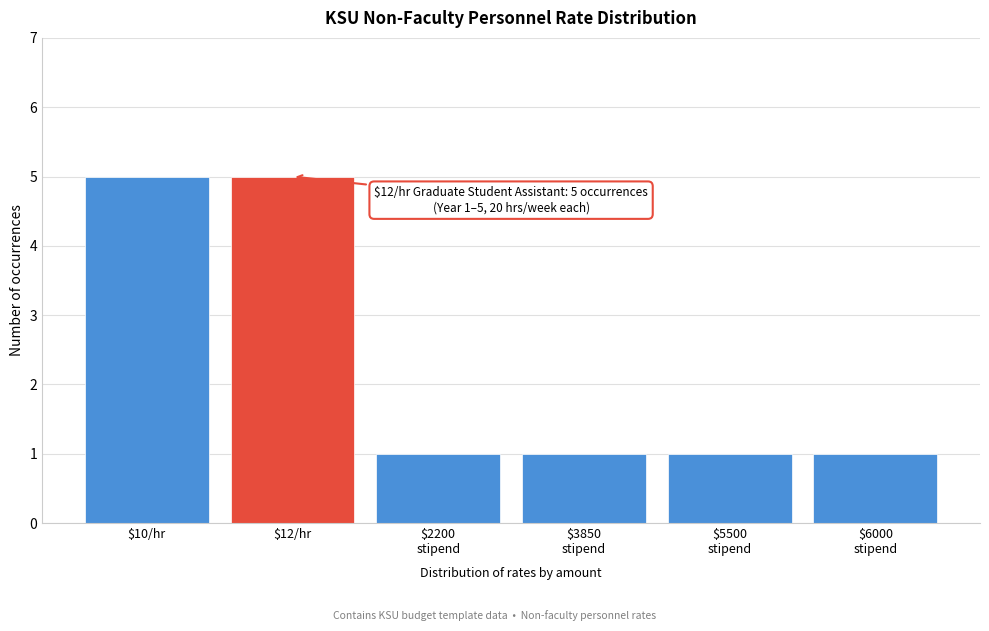

Reading right to left, what are all the values shown in this chart?

1	1	1	1	5	5